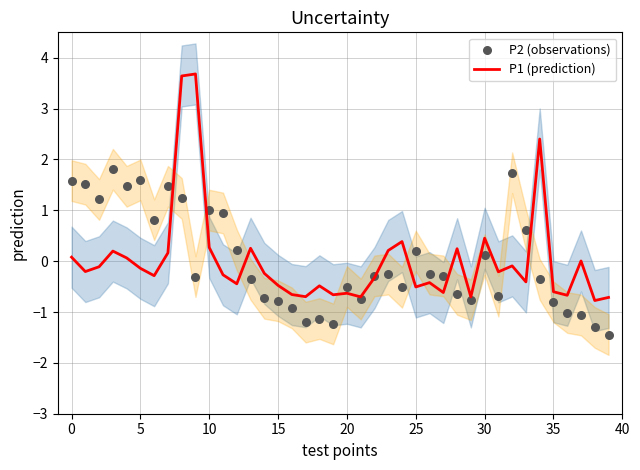

At how many categories does at least one series exceed 1?

12